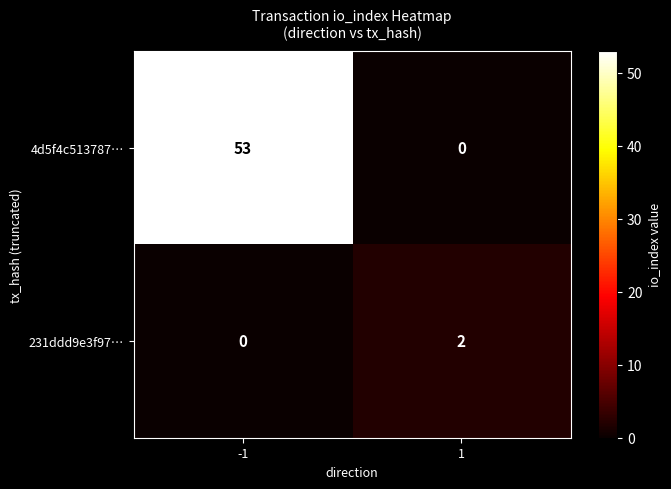

At which category is the sum across all series the highest?

-1